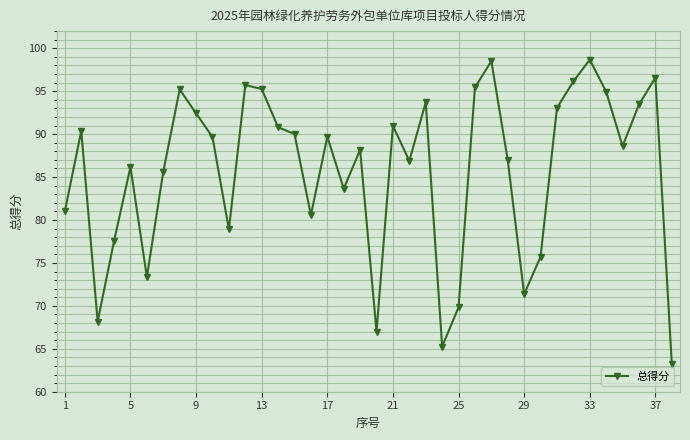

What is the maximum value shown in the chart?

98.7